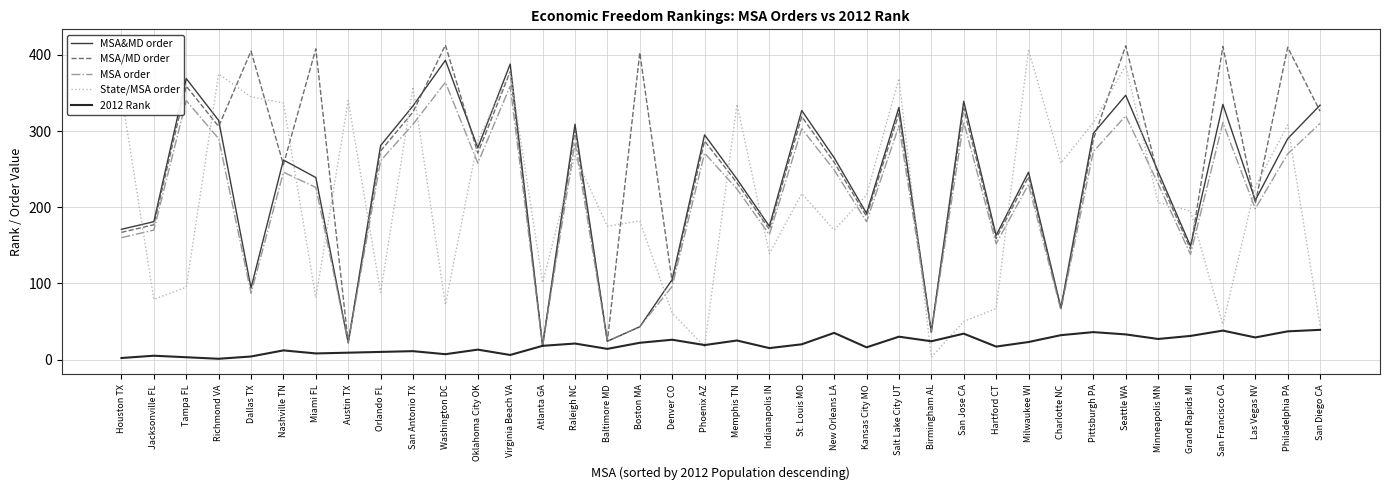

Which series has the largest total across all categories?

MSA/MD order